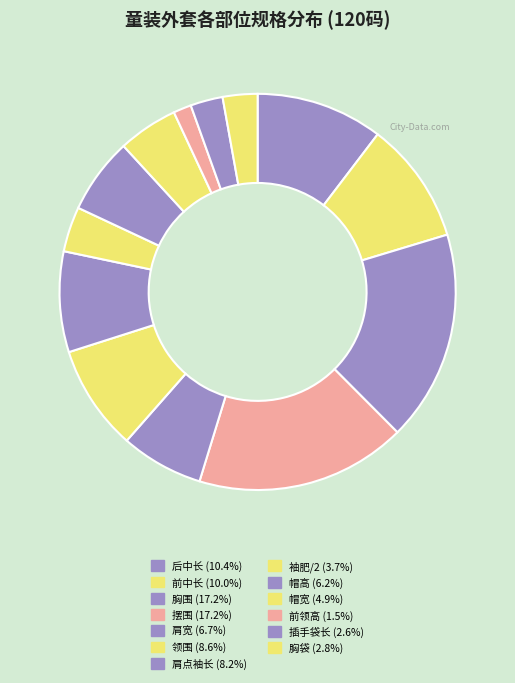

What percentage is the 插手袋长 slice, to the nearest percent?

3%